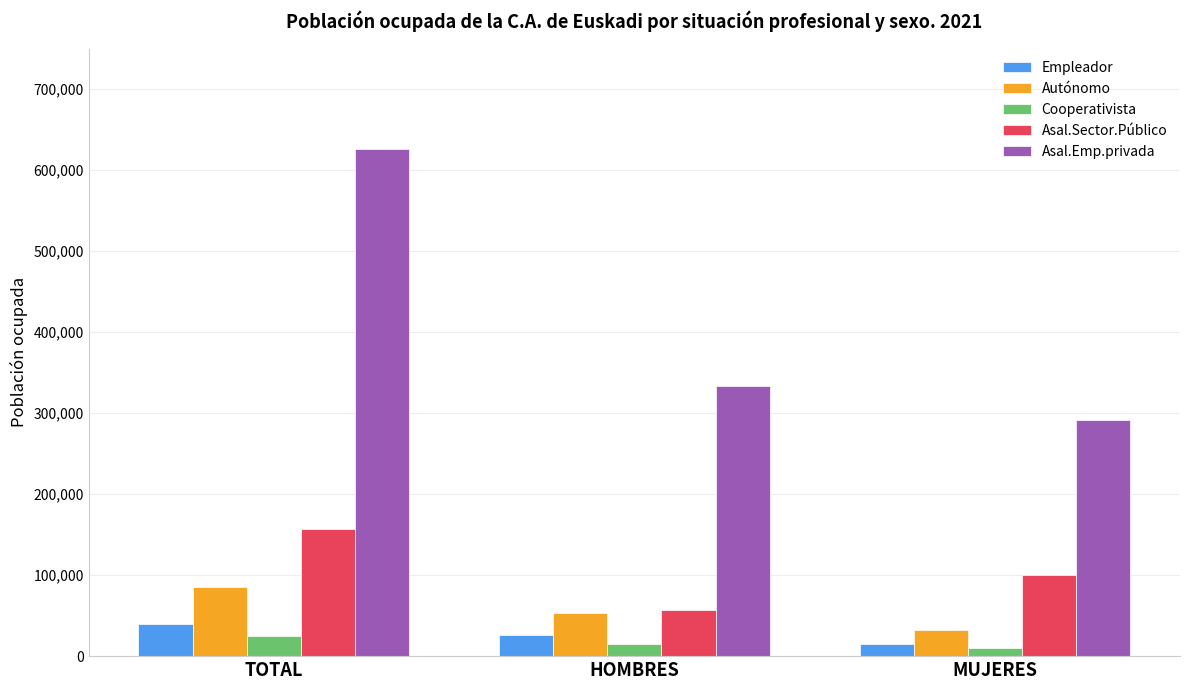

At which label does Asal.Emp.privada first exceed 333936?

TOTAL